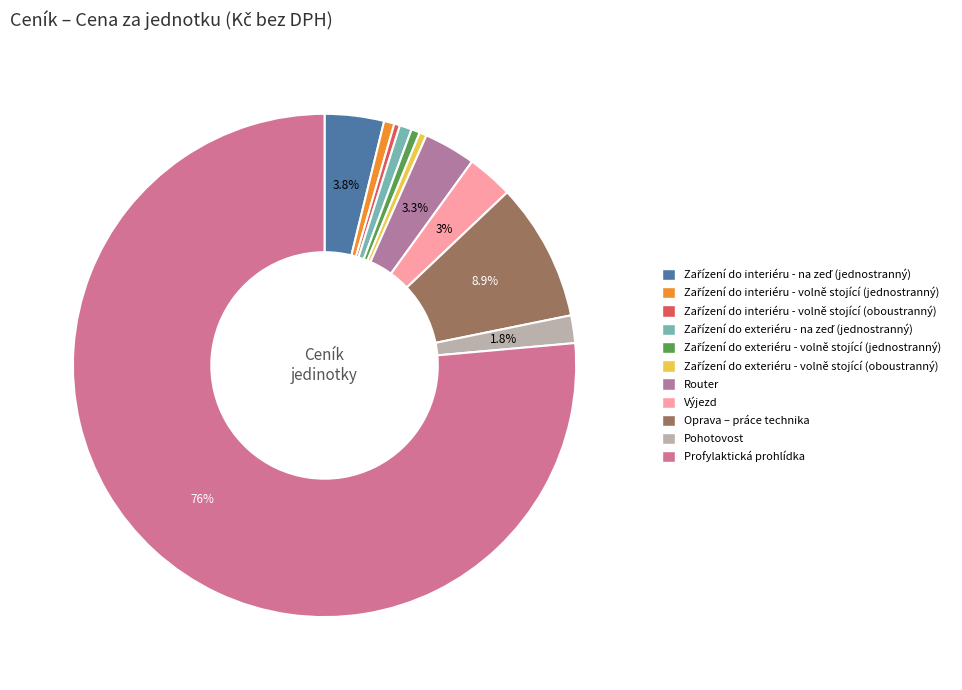

What percentage is the Profylaktická prohlídka slice, to the nearest percent?

76%